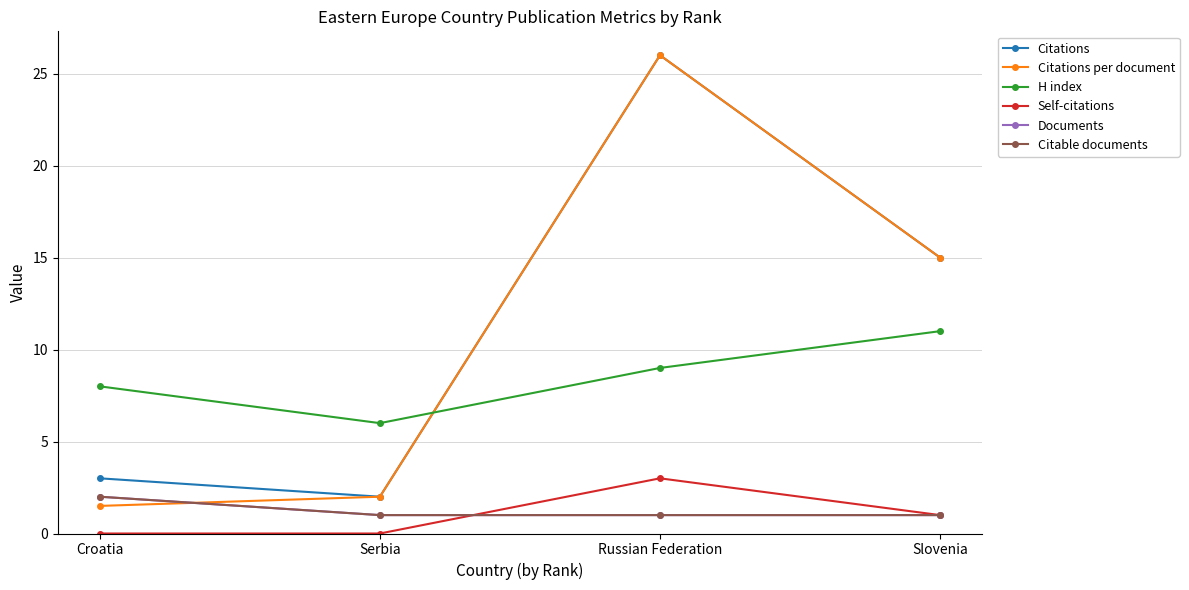

Reading left to right, extract all data points from this chart.

Citations: 3.0	2.0	26.0	15.0
Citations per document: 1.5	2.0	26.0	15.0
H index: 8.0	6.0	9.0	11.0
Self-citations: 0.0	0.0	3.0	1.0
Documents: 2.0	1.0	1.0	1.0
Citable documents: 2.0	1.0	1.0	1.0